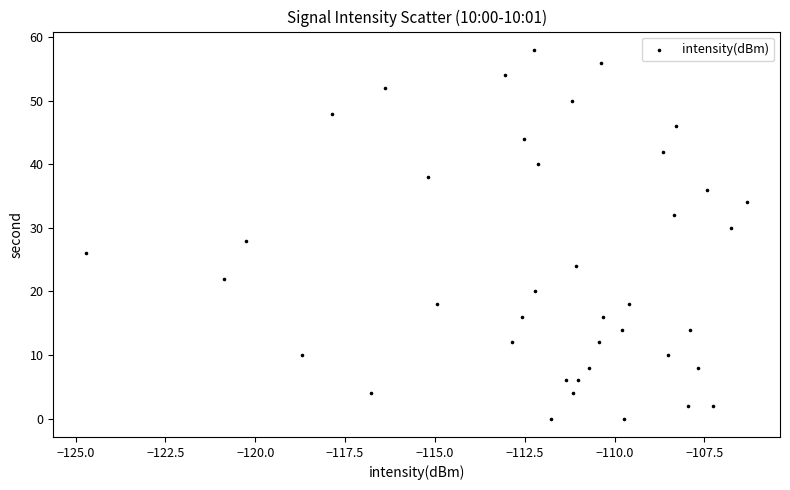

Count the number of points in this scatter plot.

40